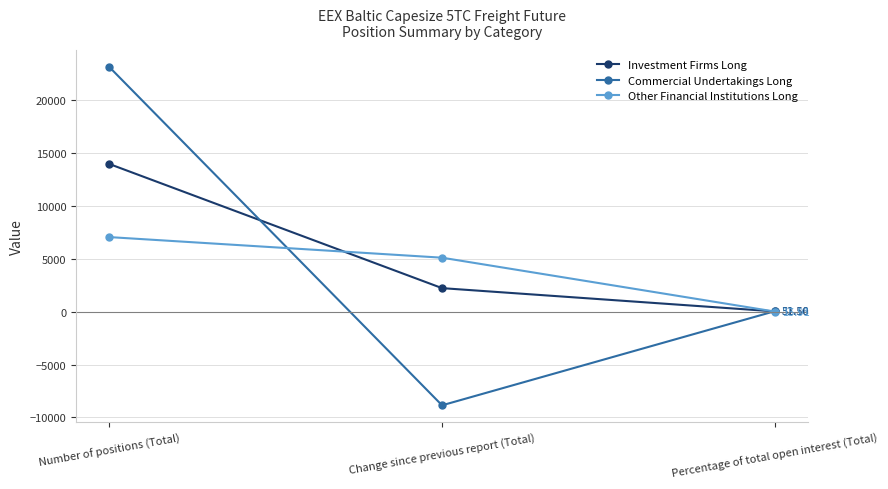

At which category does the chart reach its minimum across all series?

Change since previous report (Total)